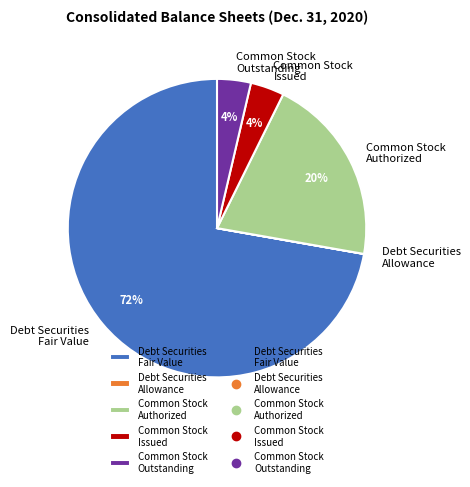

Which slice is the largest?

Debt Securities Fair Value